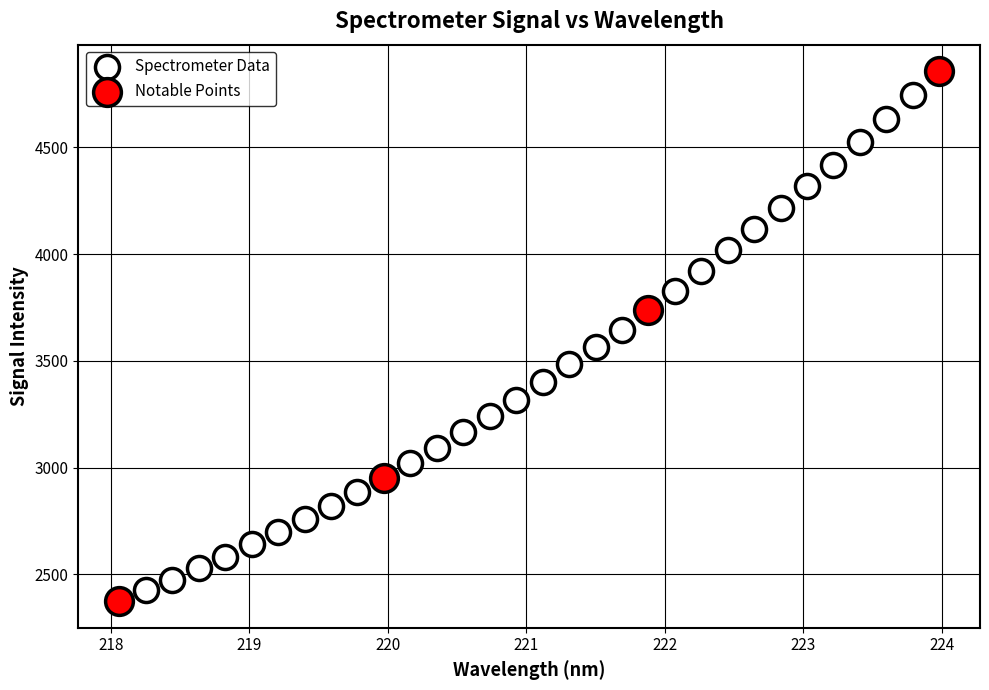

Which series has the widest spread of Y values?

Notable Points